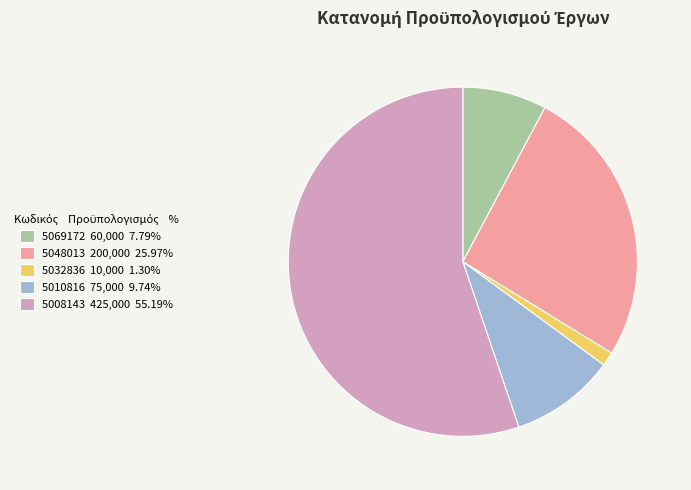

Does 5032836 account for over 50% of the chart?

No